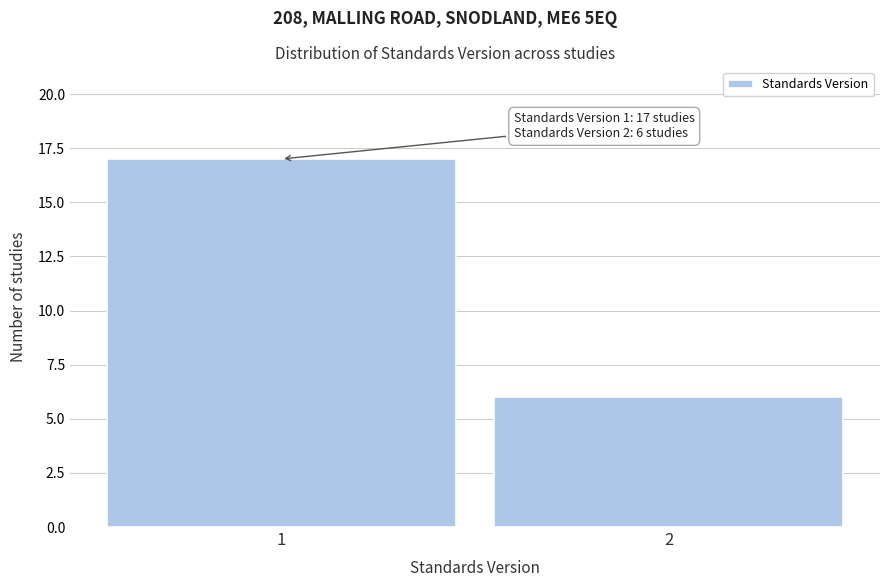

Reading right to left, what are all the values shown in this chart?

6	17